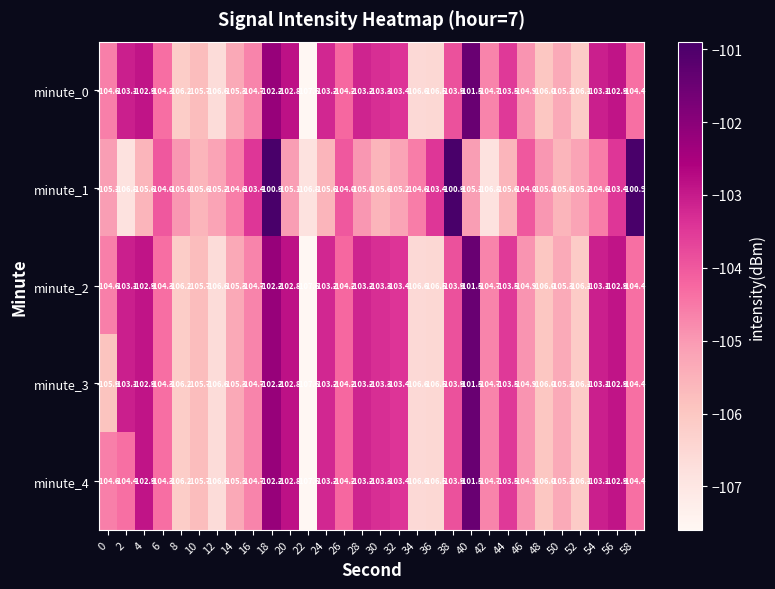

What is the maximum value for minute_4?

-101.5